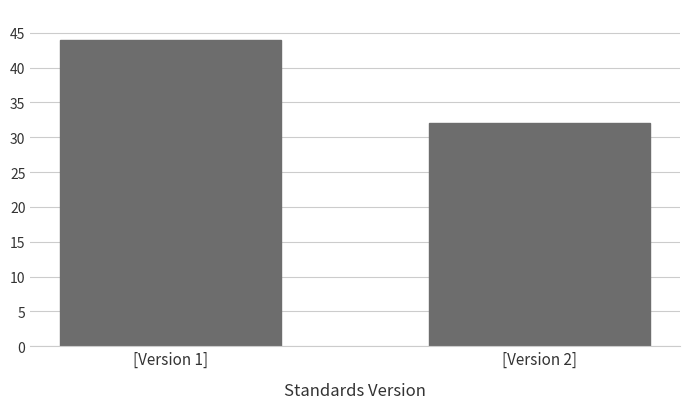

Reading left to right, list all the values displayed in this chart.

[Version 1]=44	[Version 2]=32